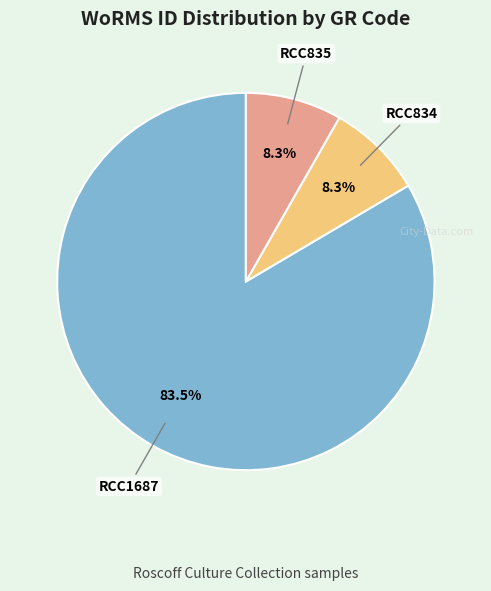

Which slice is the largest?

RCC1687